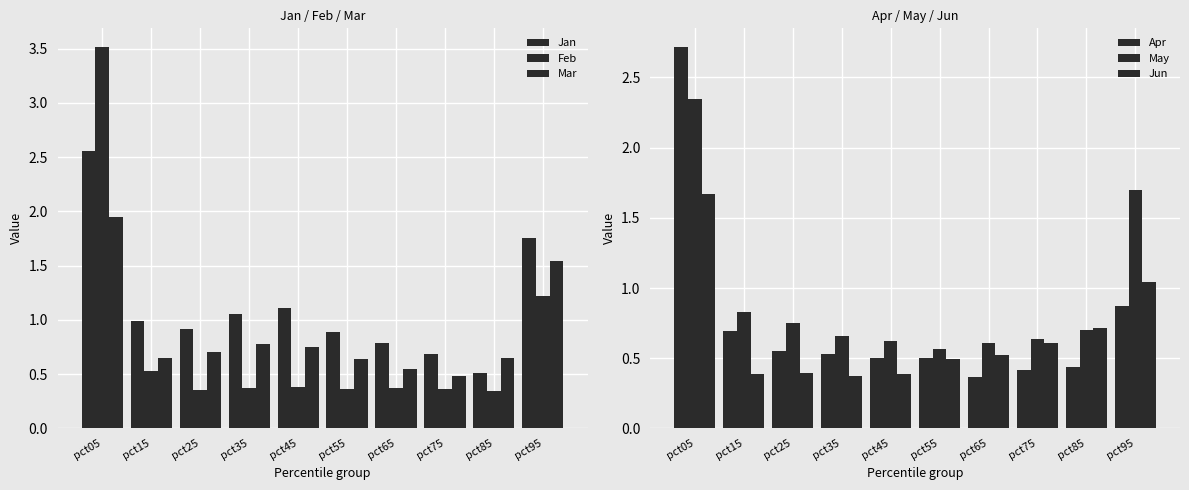

Rank the series by their maximum value, from highest to lowest.

Feb, Apr, Jan, May, Mar, Jun